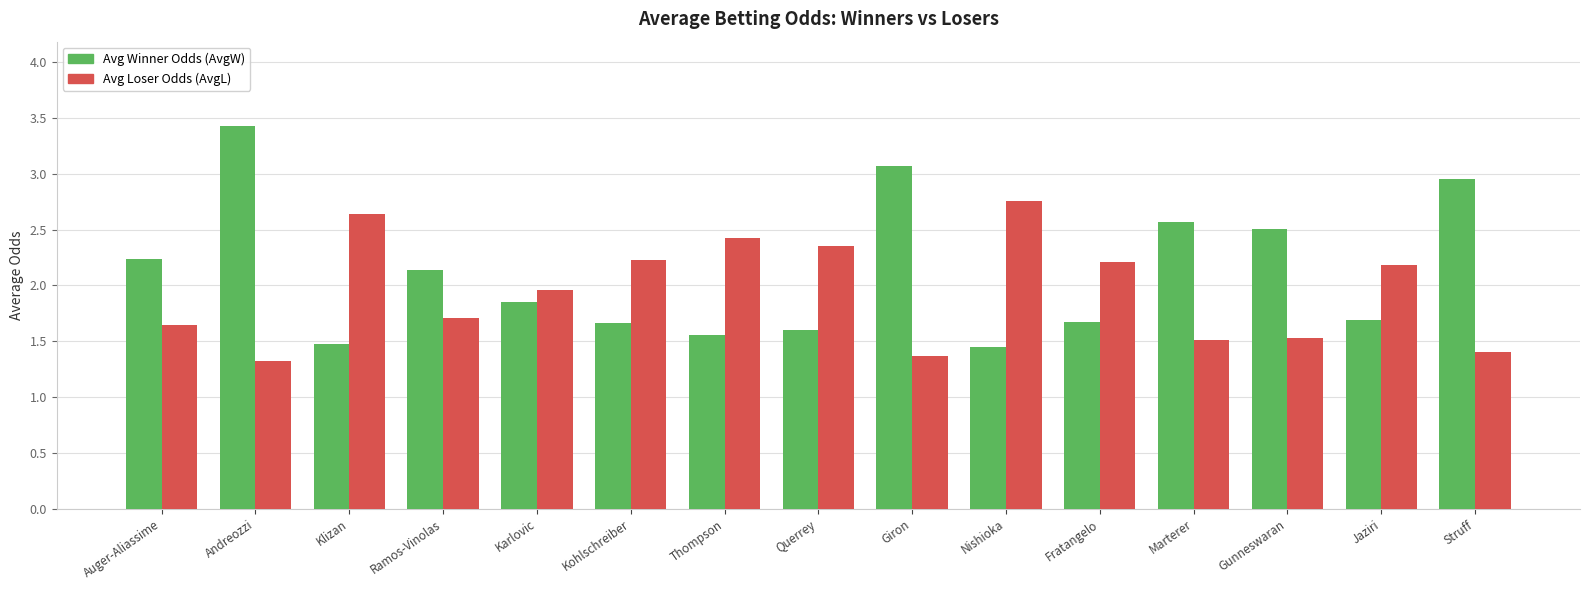

What is the total value across all series at Fratangelo?

3.9